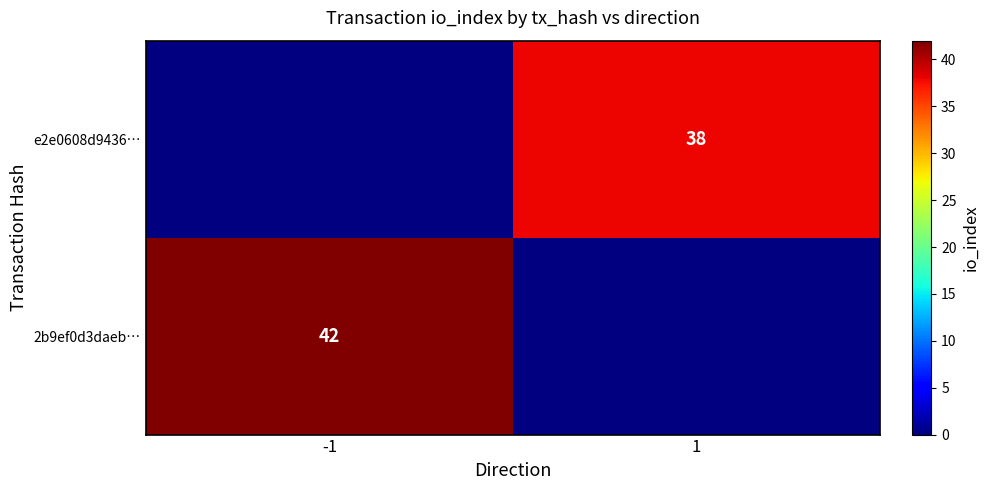

Which has a higher value, 1 or -1?

-1